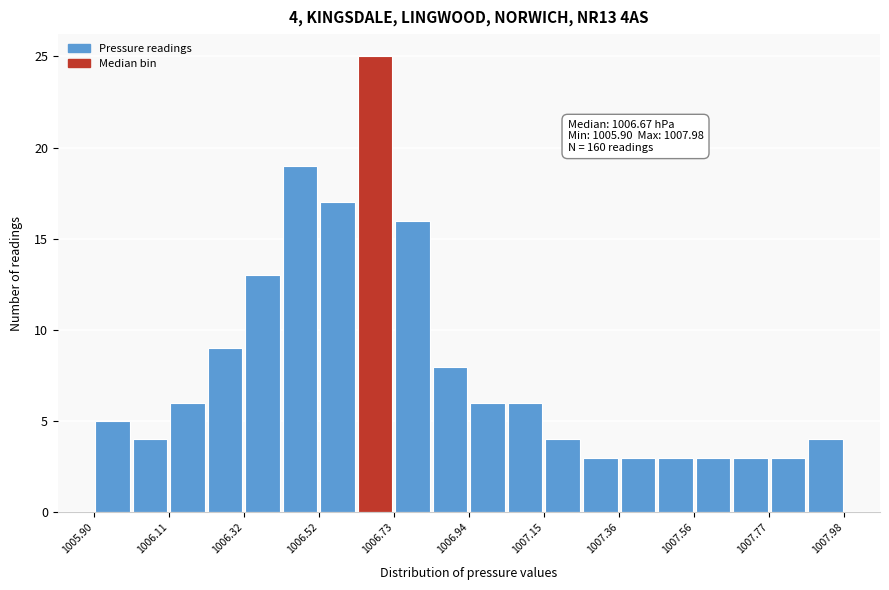

Read against the x-axis, roughly where is the centre of the tallest bar?

1006.70